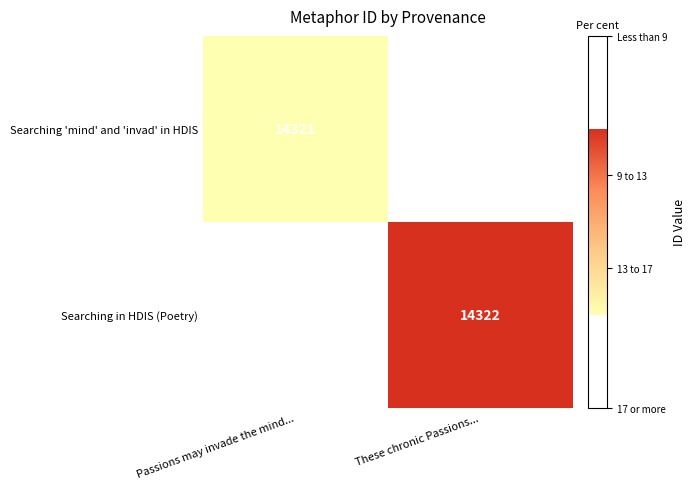

The value of Searching in HDIS (Poetry) at These chronic Passions... is 14322. True or false?

True